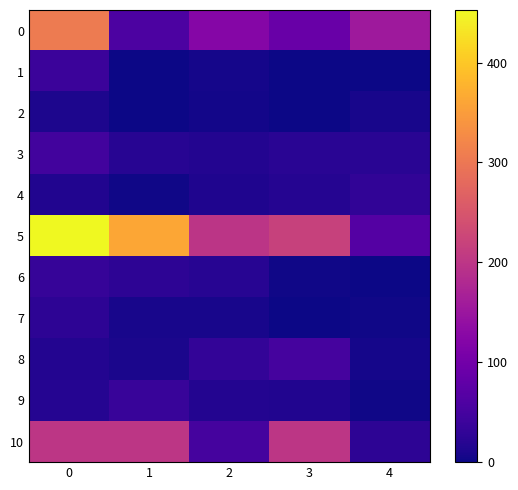

Which series has the widest spread of values?

5